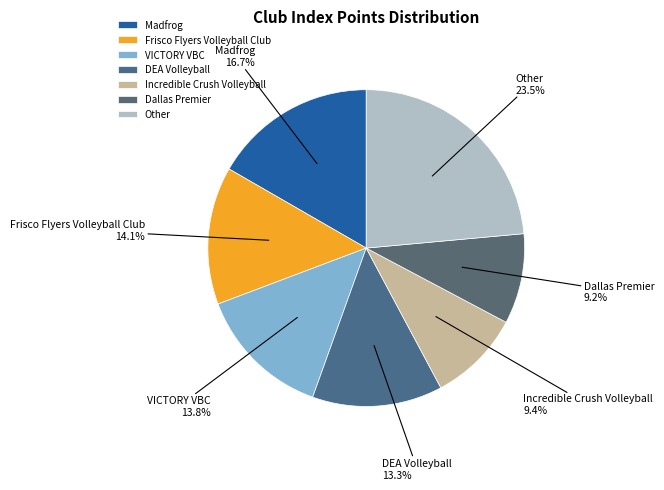

What is the ratio of the value at Dallas Premier to the value at VICTORY VBC?

0.7